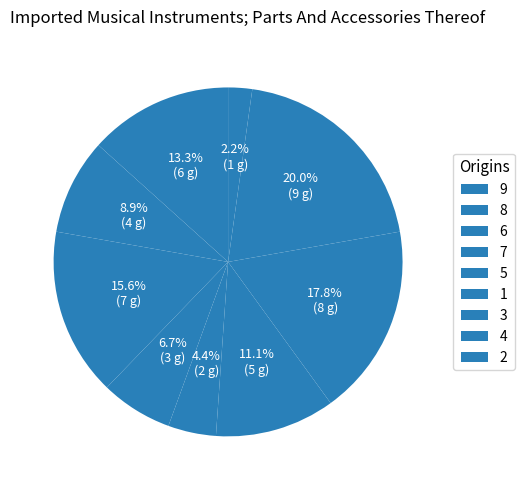

To the nearest percent, what is the difference between the largest and smallest slice percentages?

18%